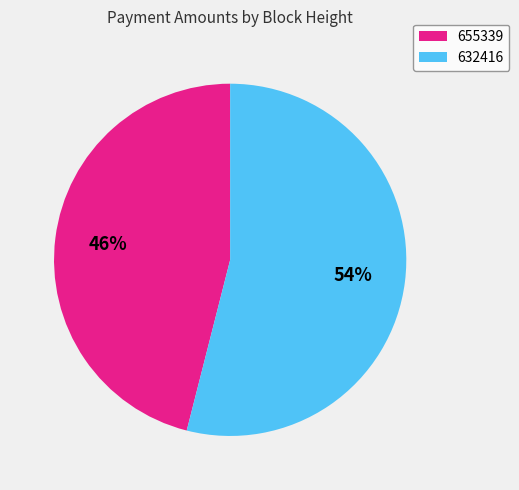

Is the sum of 655339 and 632416 greater than half?

Yes